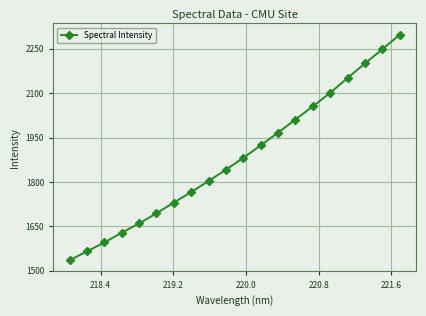

True or false: there are more than 2 points higher than both neighbors.

False